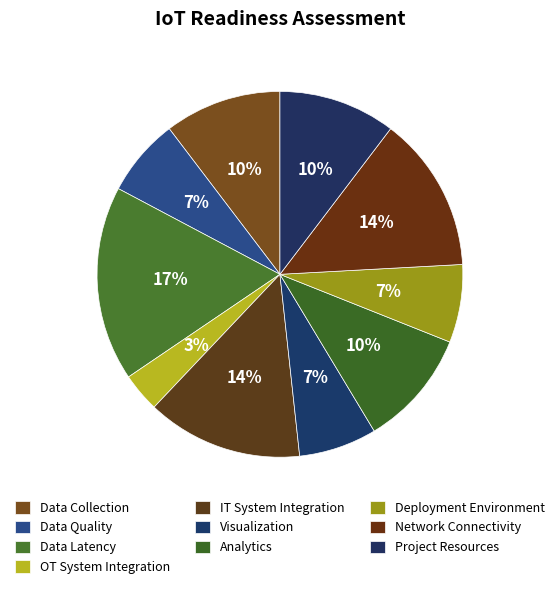

To the nearest percent, what is the difference between the largest and smallest slice percentages?

14%